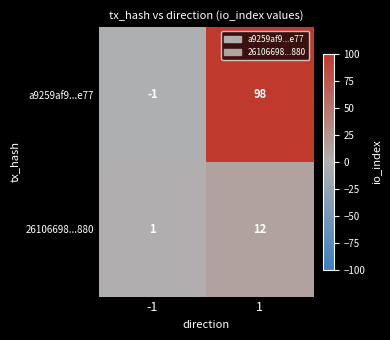

Which series has the widest spread of values?

a9259af9...e77